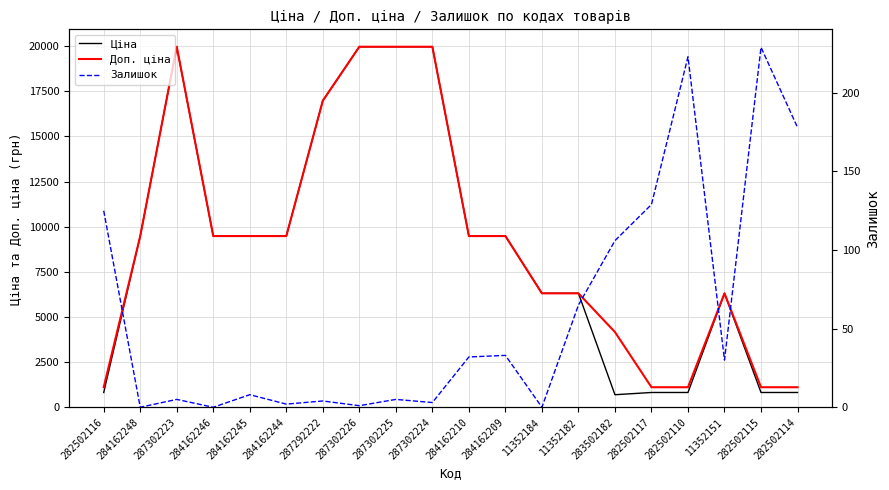

At which label does Доп. ціна reach its peak?

287302223